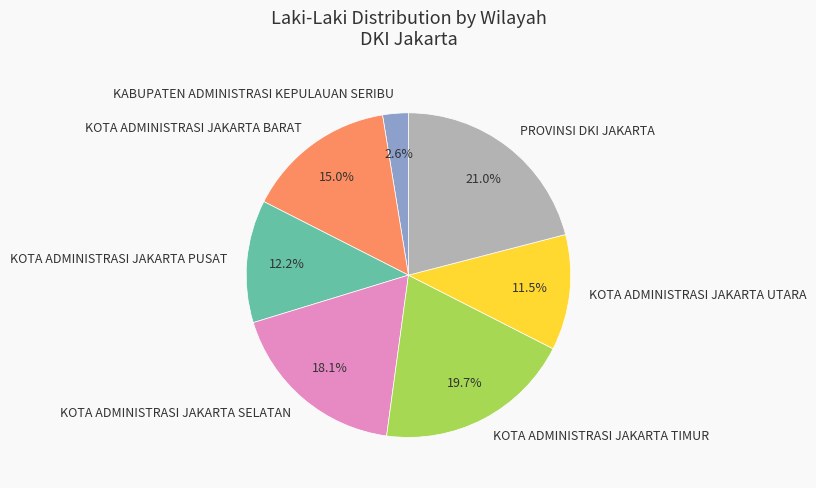

To the nearest percent, what is the difference between the PROVINSI DKI JAKARTA and KOTA ADMINISTRASI JAKARTA TIMUR slice percentages?

1%